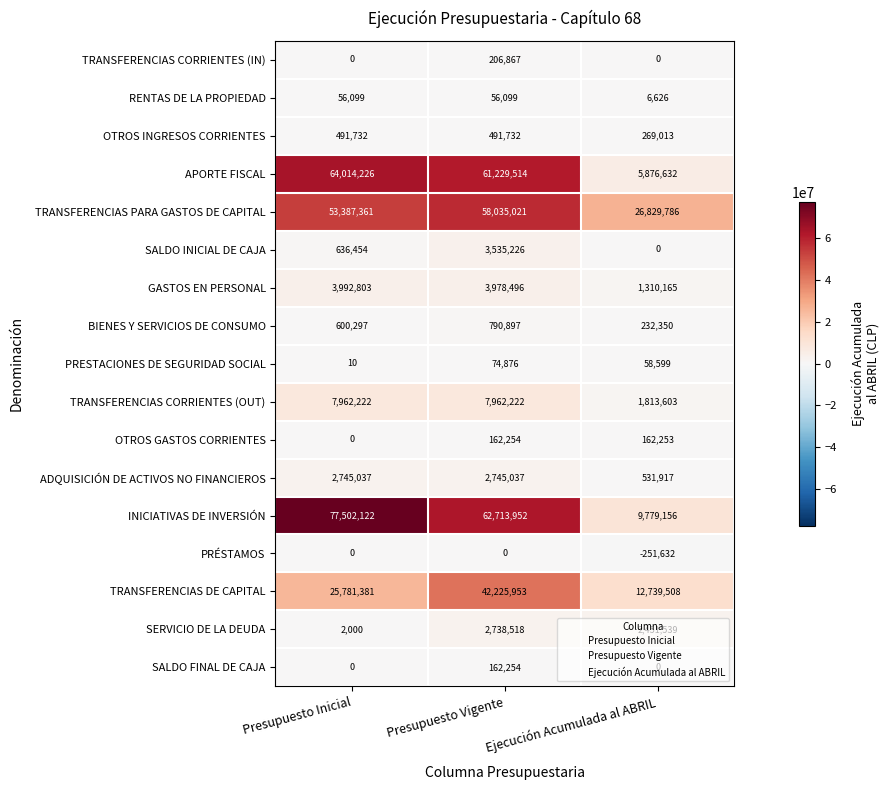

What is the difference between the highest and lowest values at Ejecución Acumulada al ABRIL?

27081418